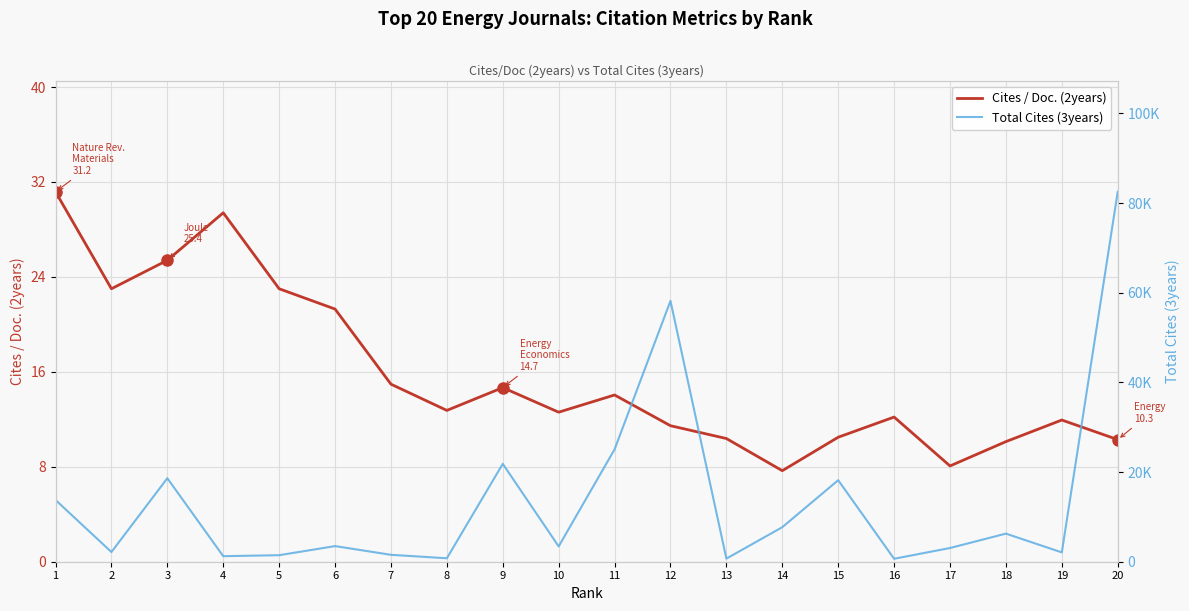

What is the value of the Cites / Doc. (2years) point at the 8th from the left?

12.8